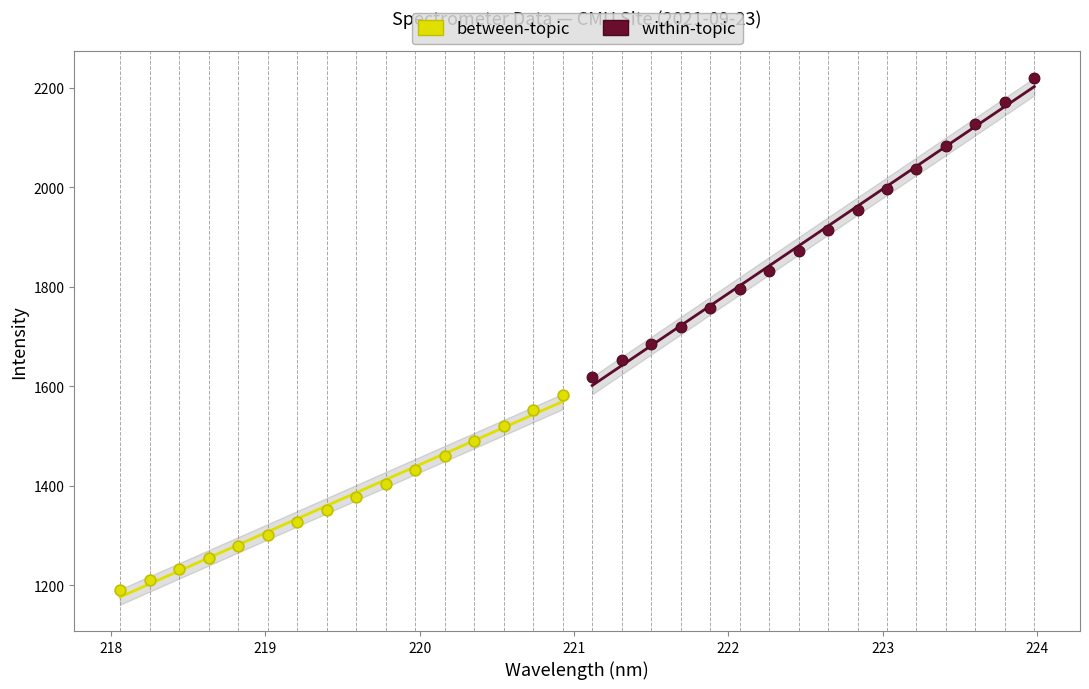

Which series reaches the maximum Y coordinate?

within-topic